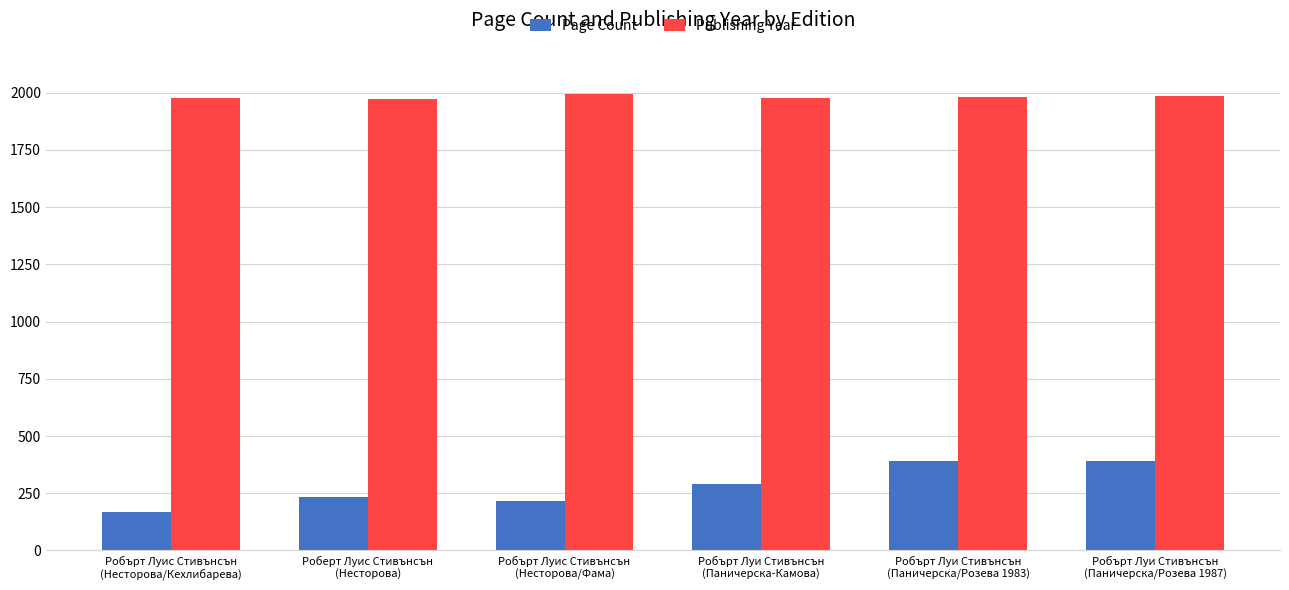

Rank the series at Роберт Луис Стивънсън
(Несторова) from highest to lowest value.

Publishing Year, Page Count